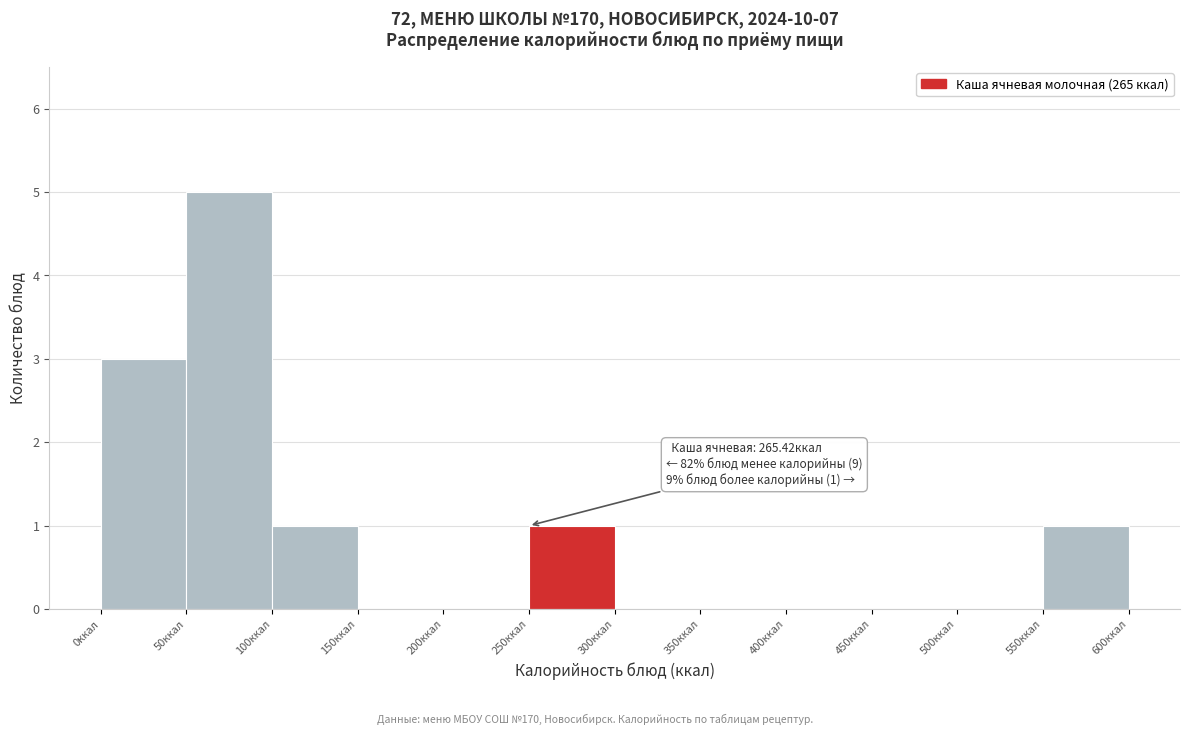

Over which range of the x-axis is the bar tallest?

50 to 100